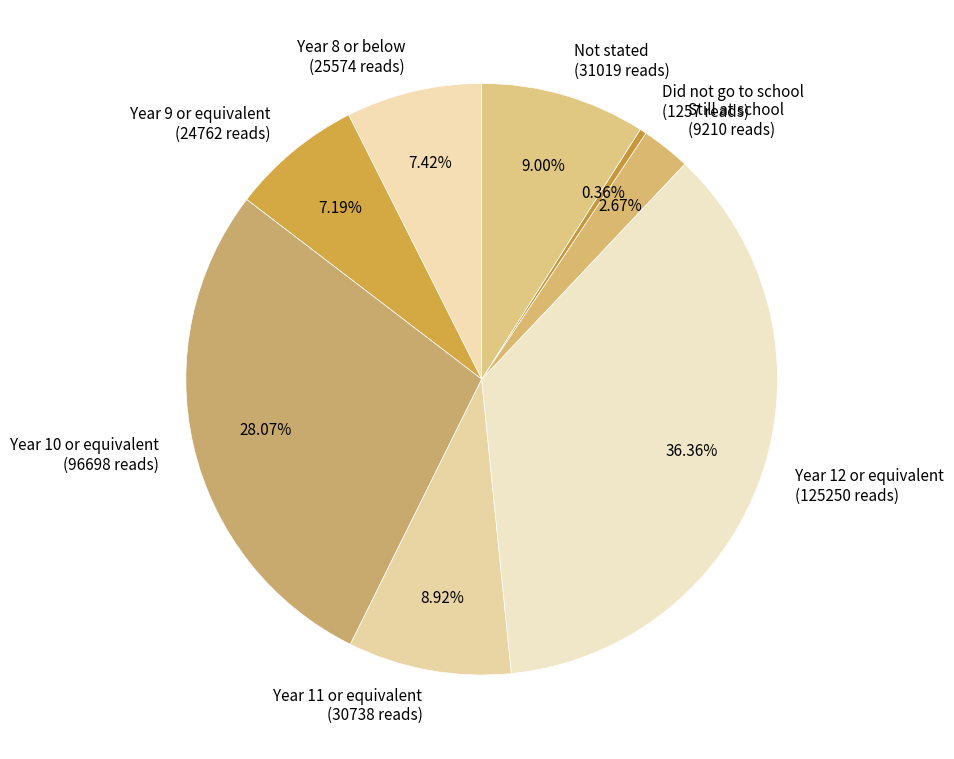

Does Still at school represent more than half of the total?

No